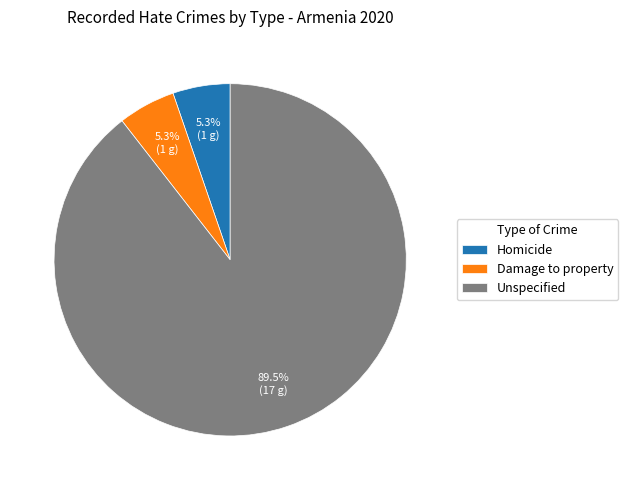

Is there any slice that represents more than half of the pie?

Yes